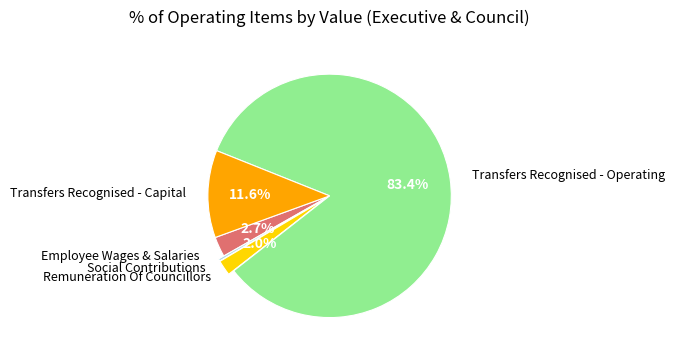

How many segments does this pie chart have?

5